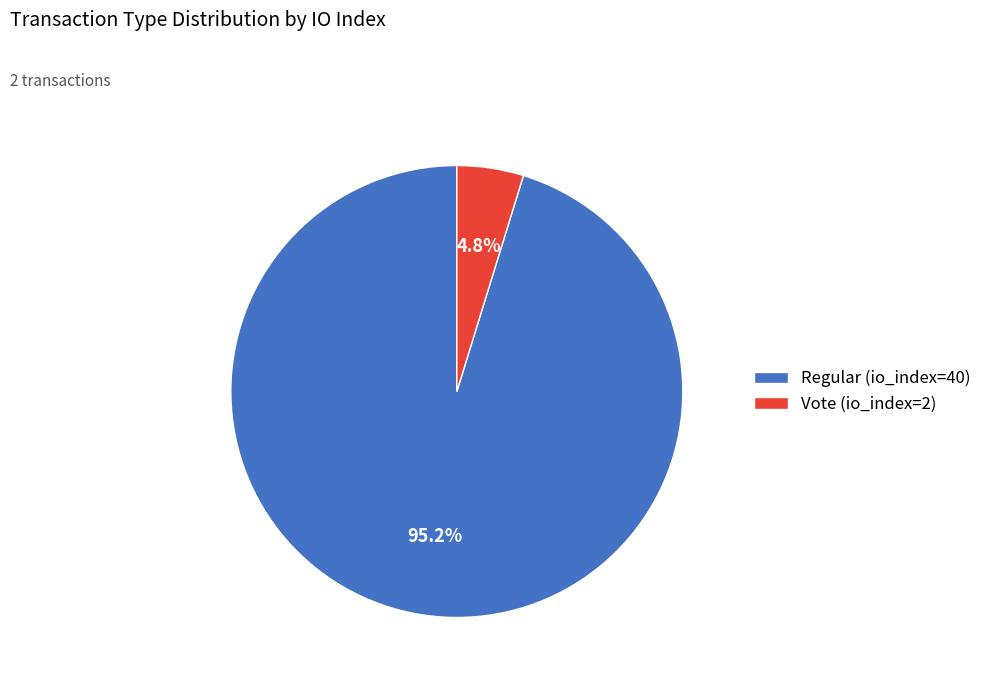

Which category has the biggest portion of the pie?

Regular (io_index=40)